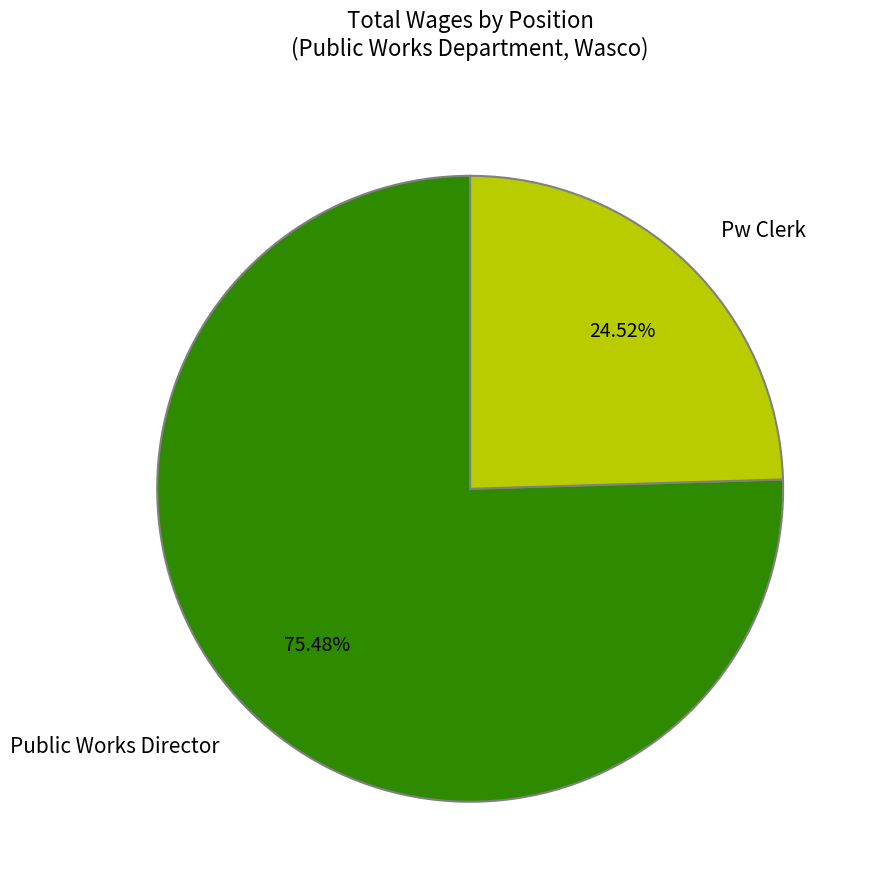

What percentage is the Public Works Director slice, to the nearest percent?

75%